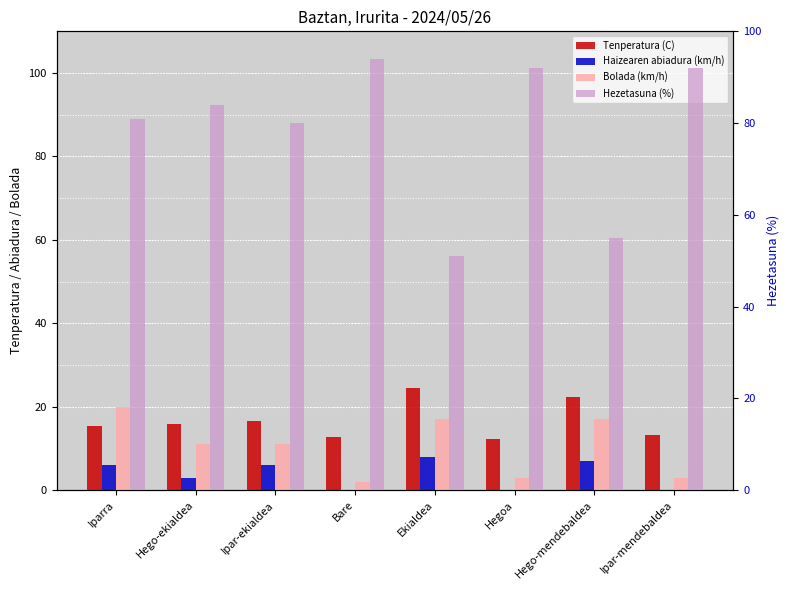

Reading left to right, extract all data points from this chart.

Tenperatura (C): 15.4	15.8	16.5	12.8	24.6	12.3	22.3	13.2
Haizearen abiadura (km/h): 6.0	3.0	6.0	0.0	8.0	0.0	7.0	0.0
Bolada (km/h): 20.0	11.0	11.0	2.0	17.0	3.0	17.0	3.0
Hezetasuna (%): 81.0	84.0	80.0	94.0	51.0	92.0	55.0	92.0